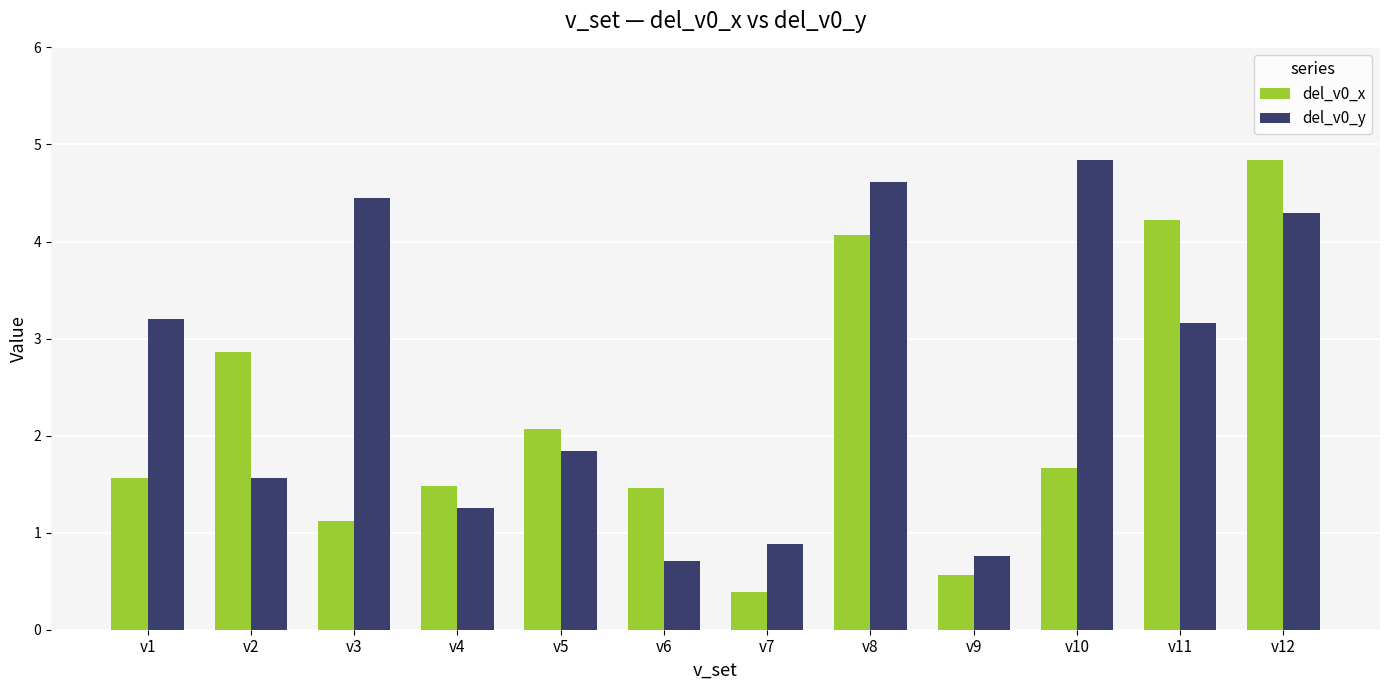

What is the difference between the del_v0_y values at v12 and v4?

3.0